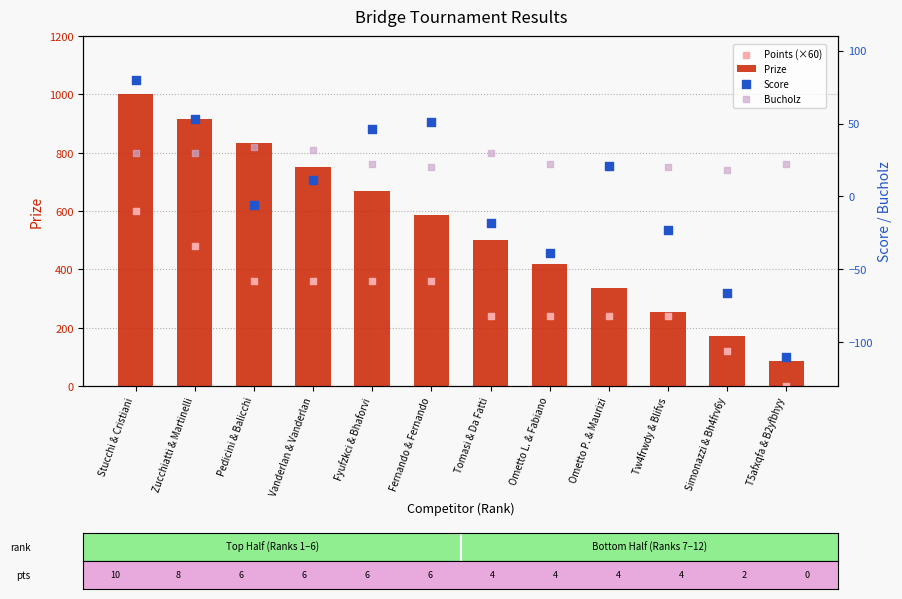

What are all the series names shown in the legend?

Prize, Points (×60), Score, Bucholz